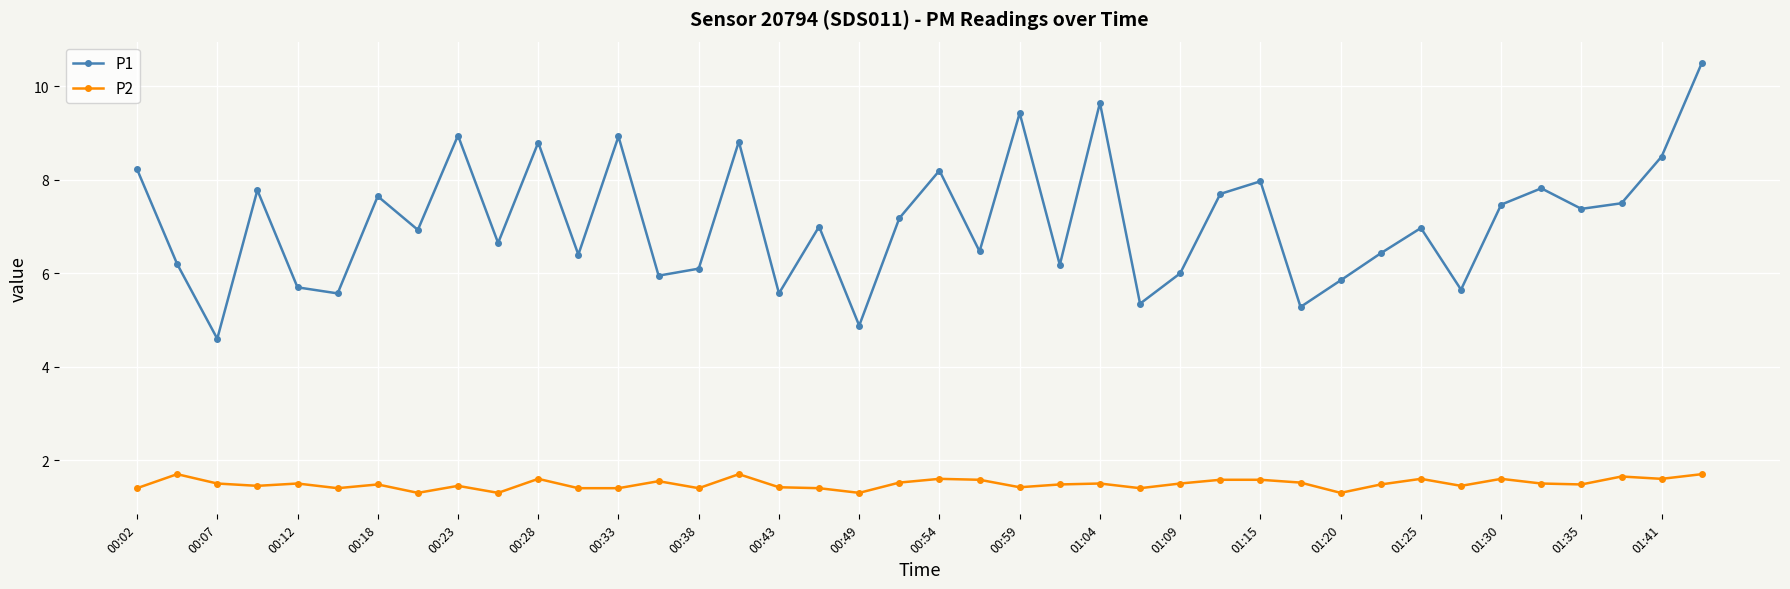

How many P2 values are between 1 and 2?

40